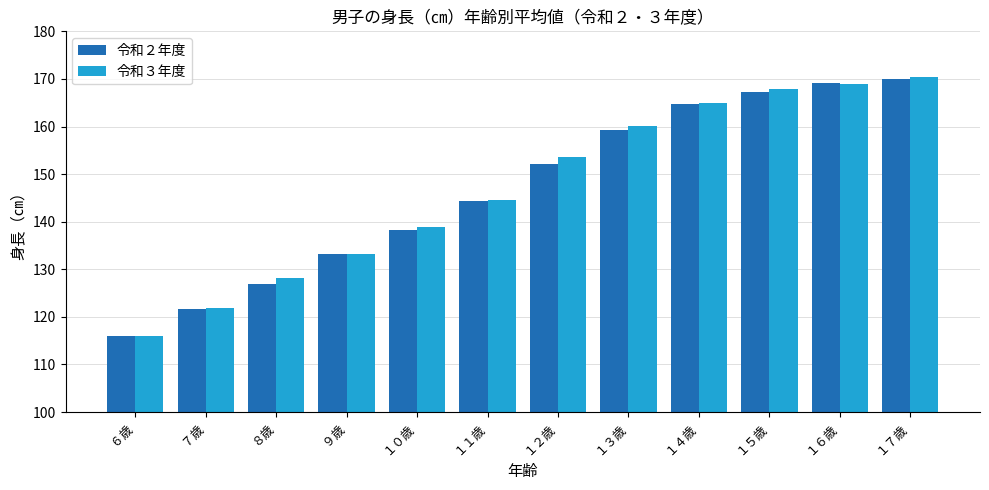

How many categories are shown in the chart?

12